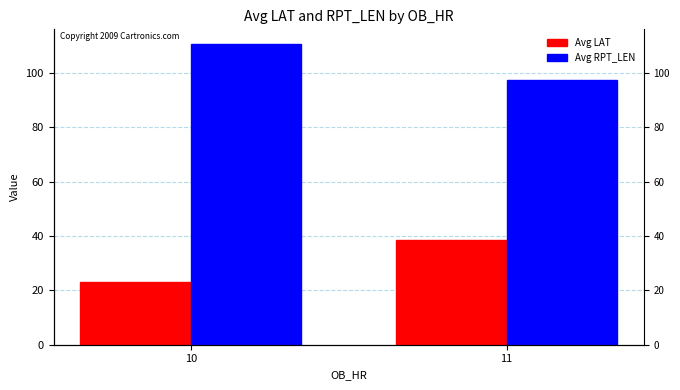

The value of Avg LAT at 11 is 38.7. True or false?

True